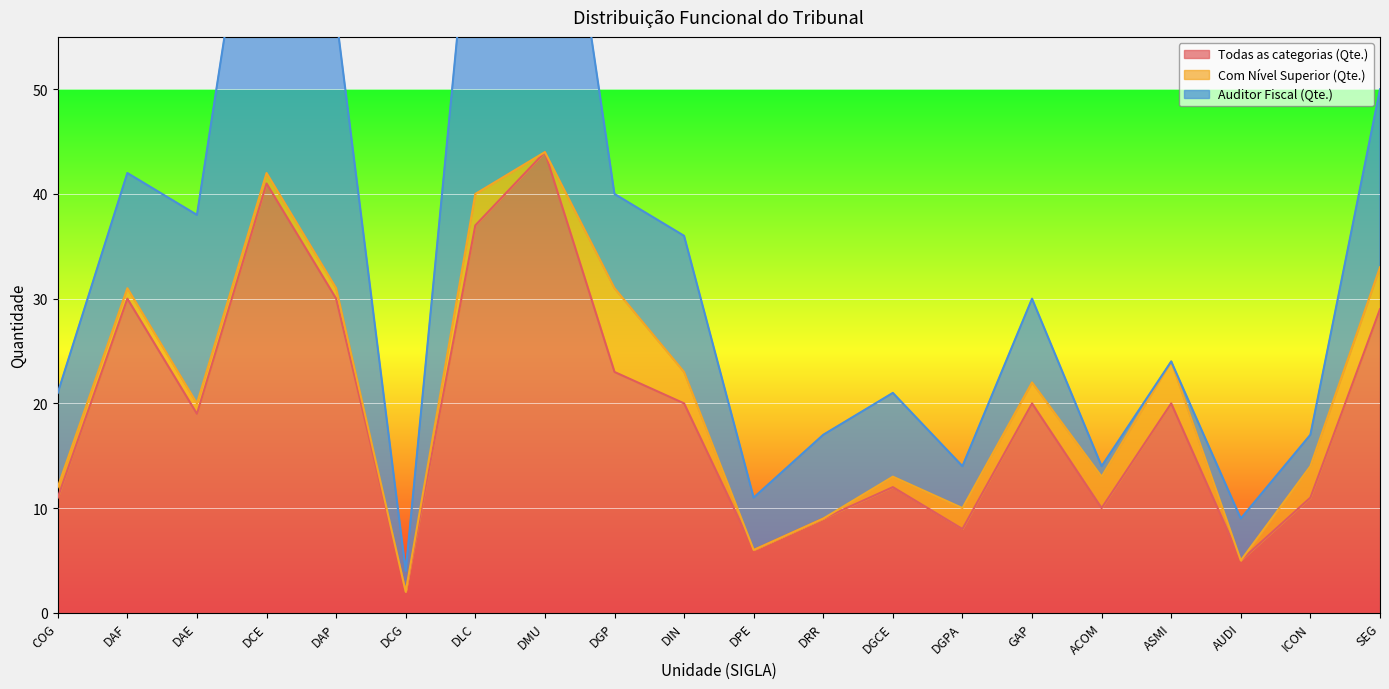

Is it true that Todas as categorias (Qte.) equals 12 at DGCE?

True